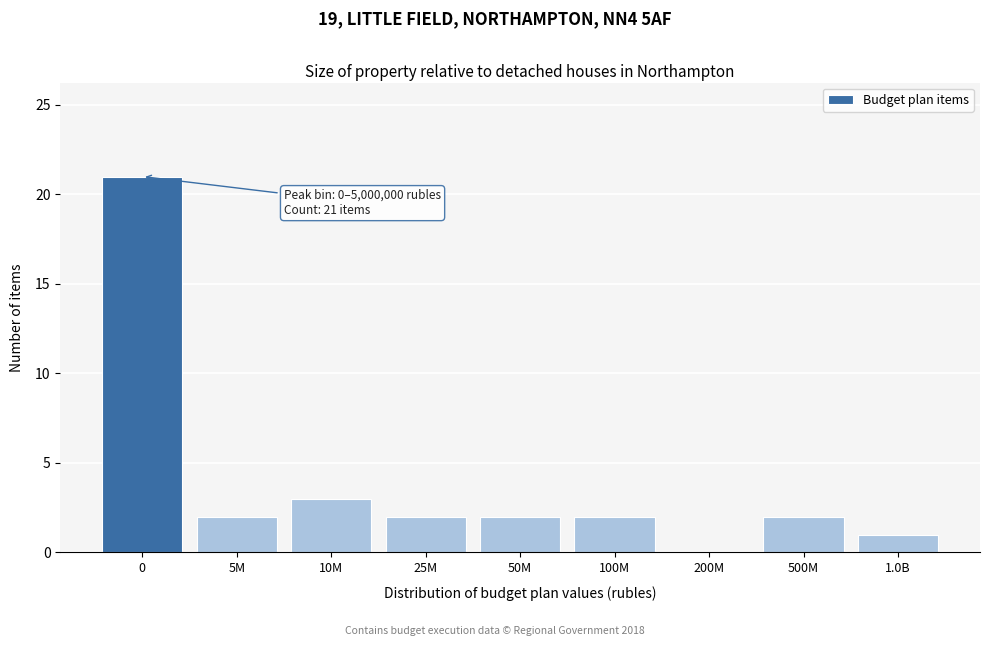

Reading left to right, what are all the values shown in this chart?

0=21	5M=2	10M=3	25M=2	50M=2	100M=2	200M=0	500M=2	1.0B=1